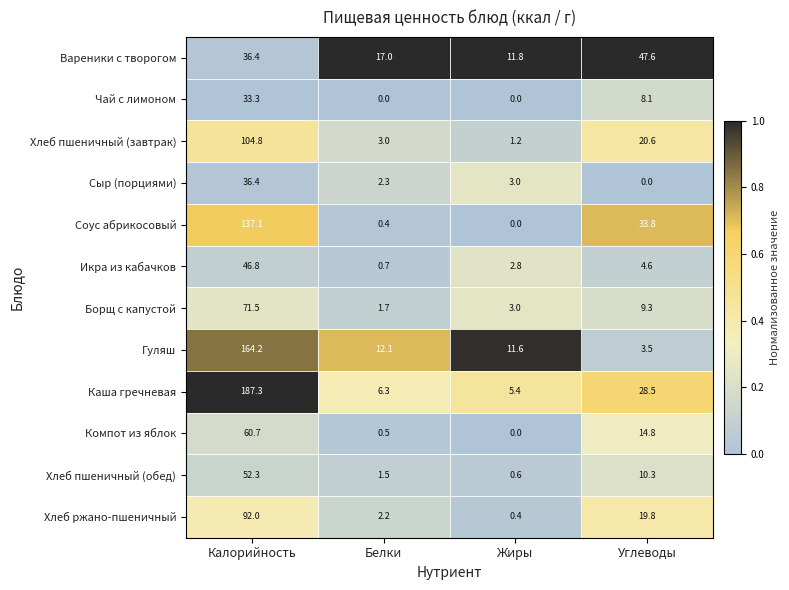

What is the approximate value of Хлеб пшеничный (завтрак) at Белки?

3.0